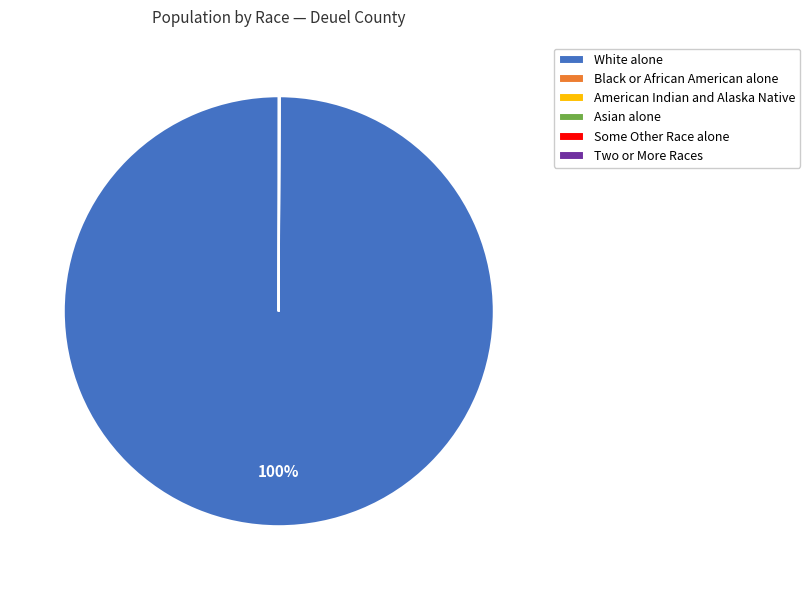

What is the majority slice?

White alone